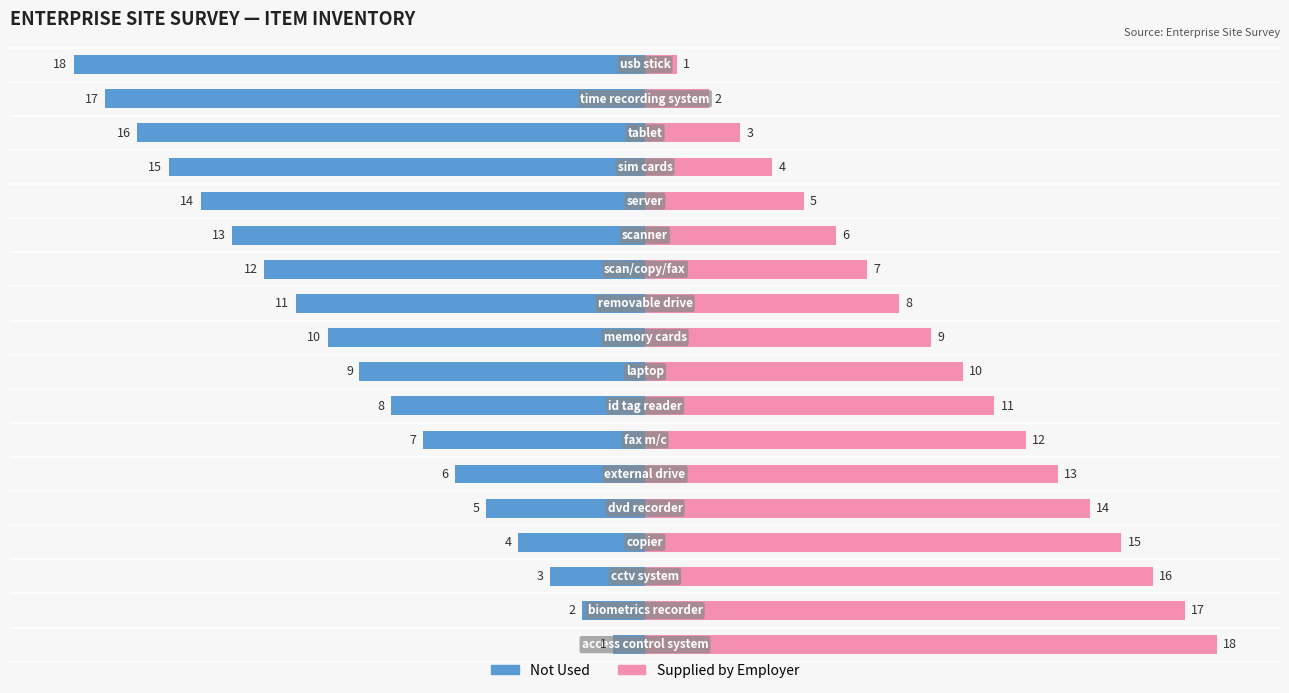

Is the value of Supplied by Employer at 15 greater than the value of Not Used at 0?

Yes